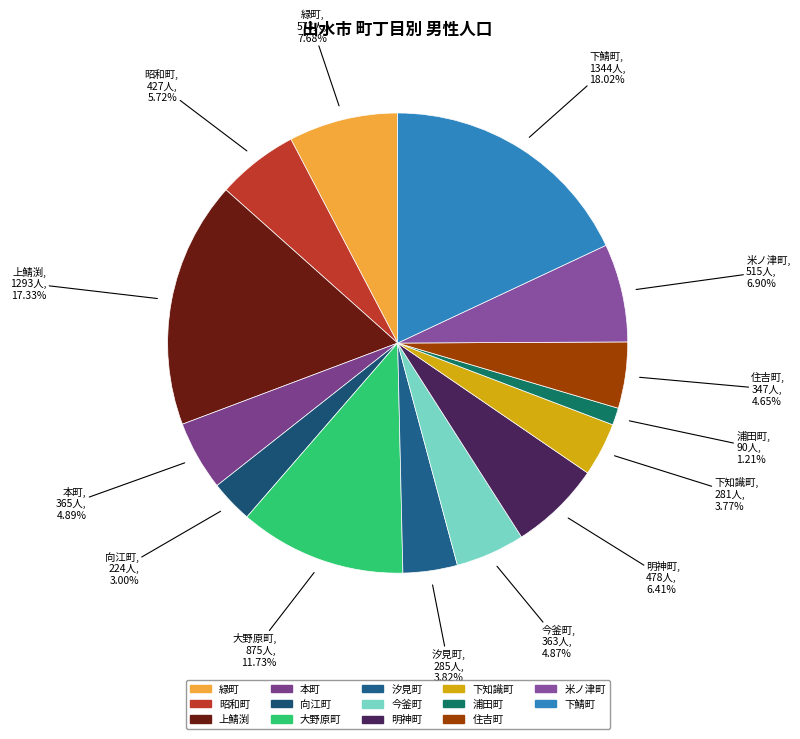

To the nearest percent, what percentage of the pie is 米ノ津町?

7%